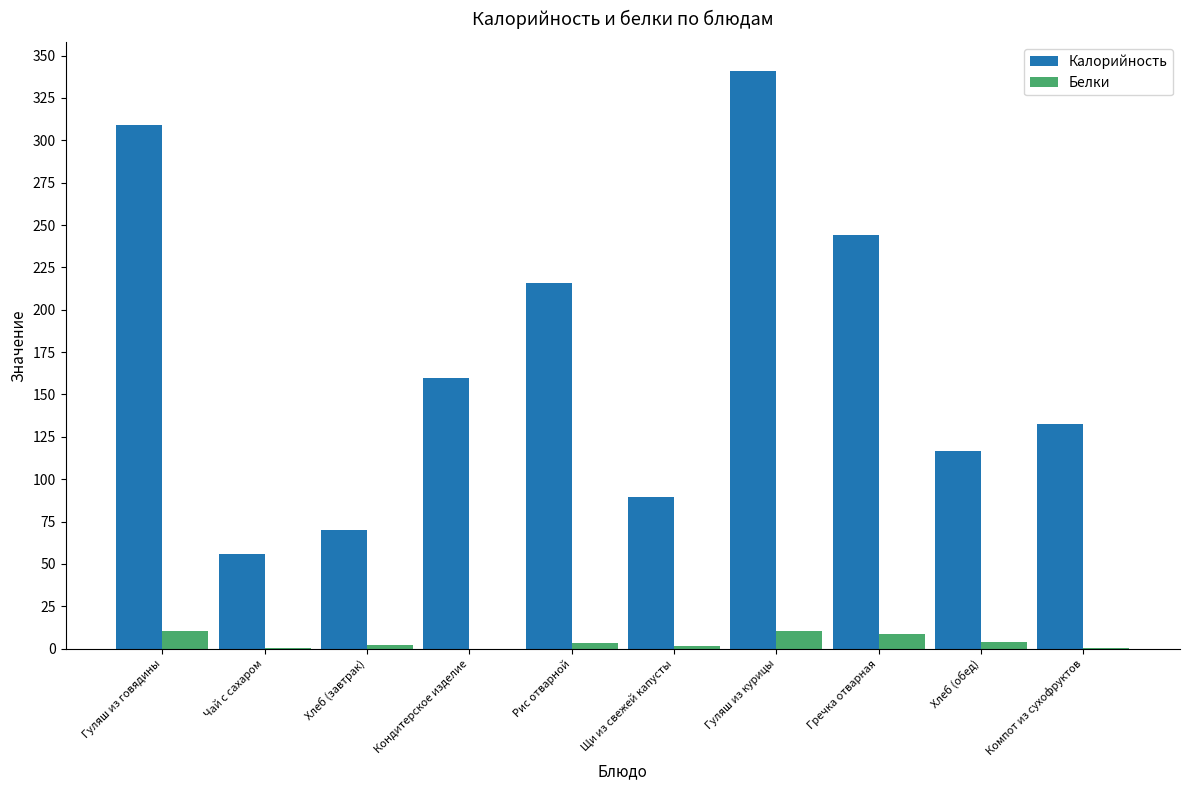

The Белки series shows 10.2 at Гуляш из курицы. True or false?

True